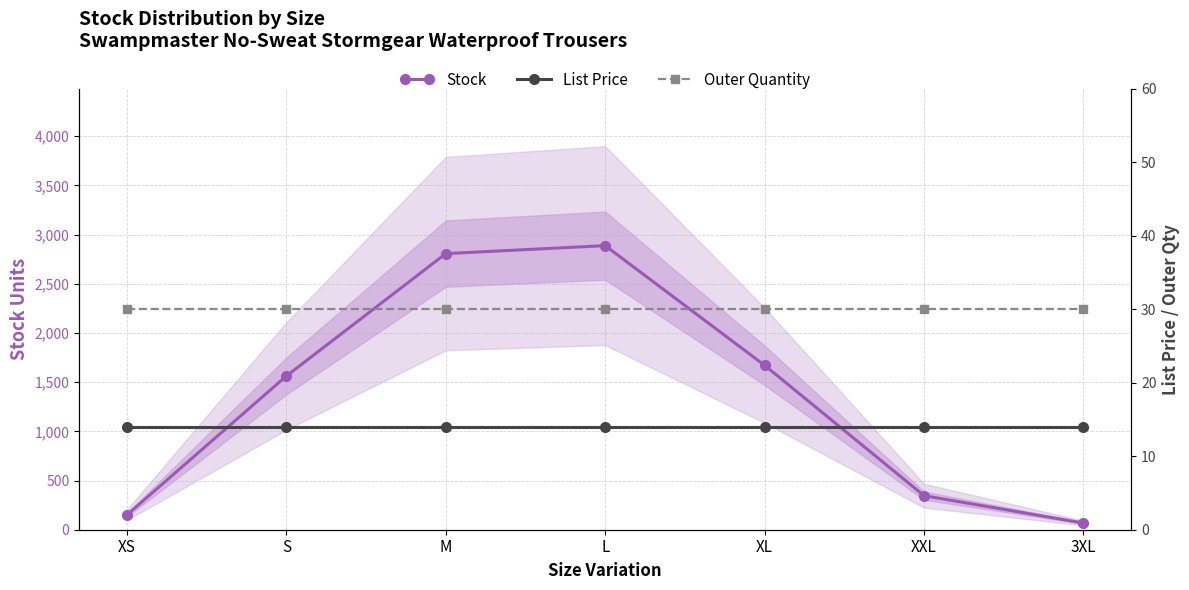

What is the minimum value for Outer Quantity?

30.0